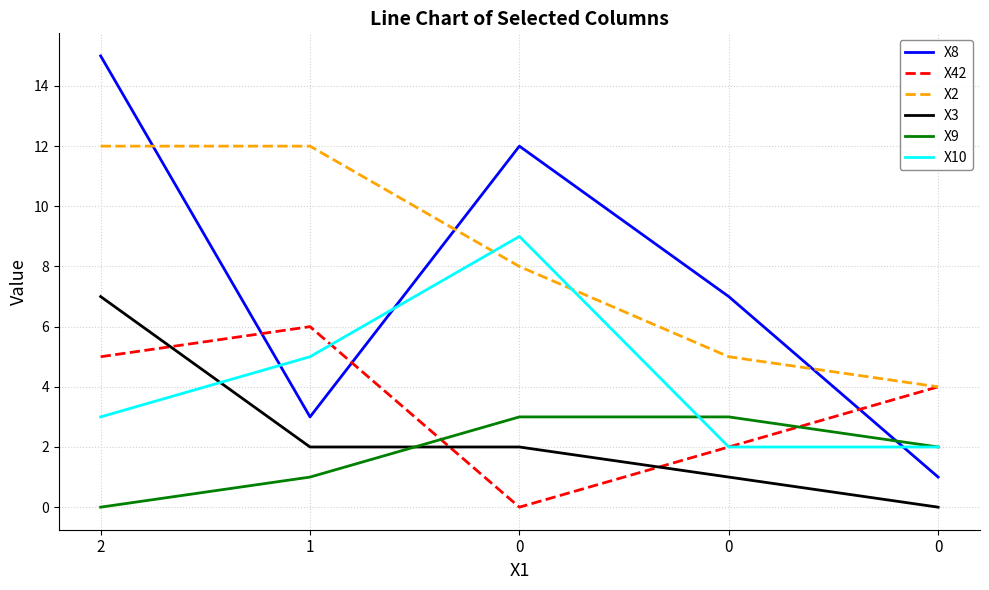

What is the minimum value for X2?

4